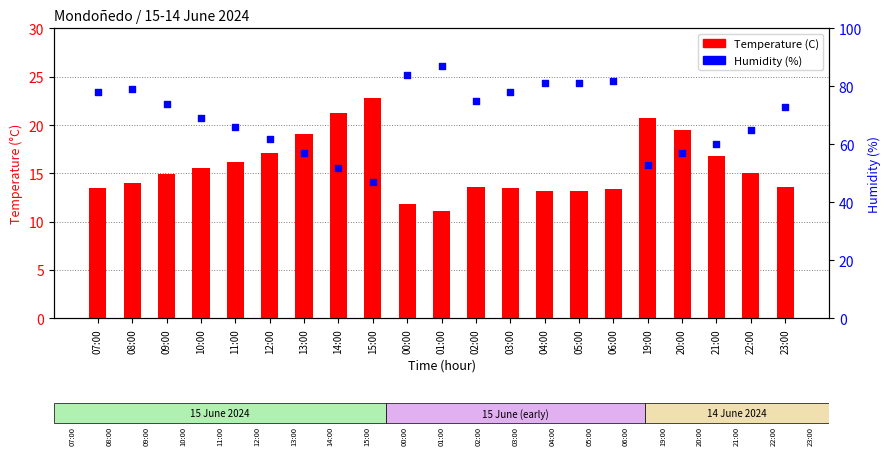

Which series has the largest total across all categories?

Humidity (%)